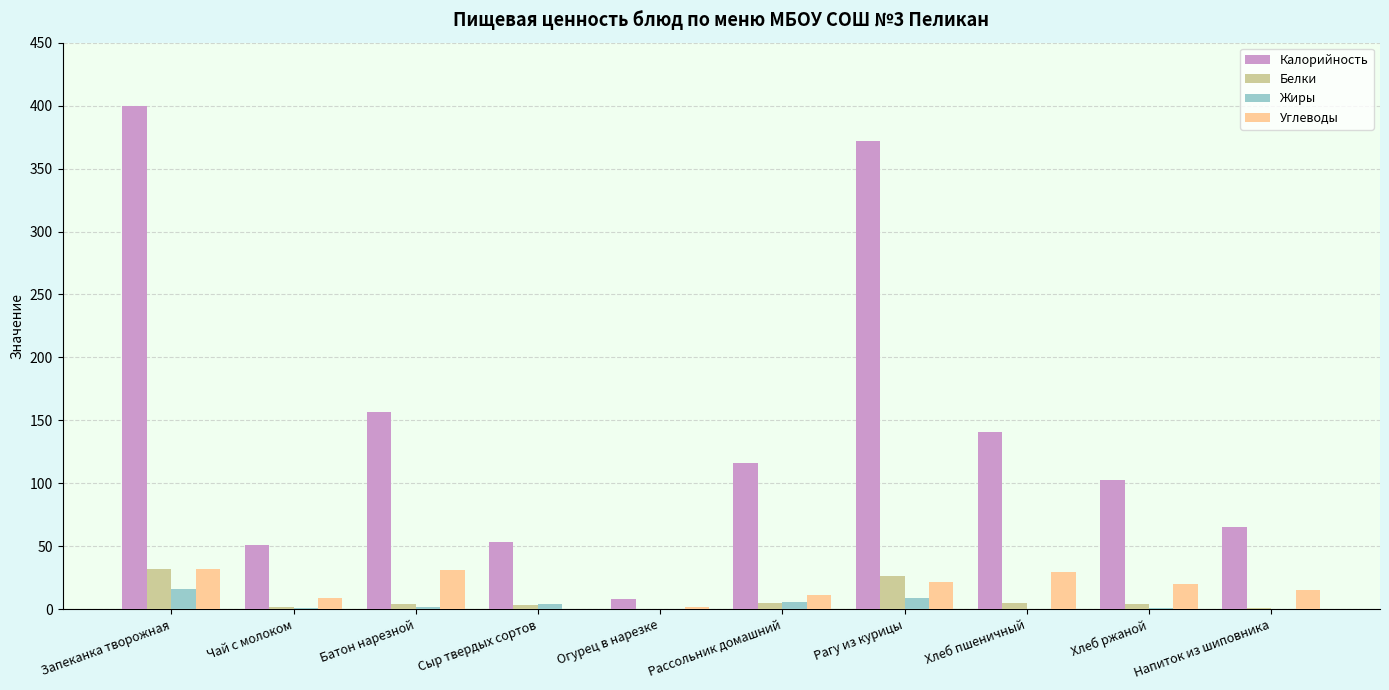

What is the total value across all series at Хлеб ржаной?

127.2